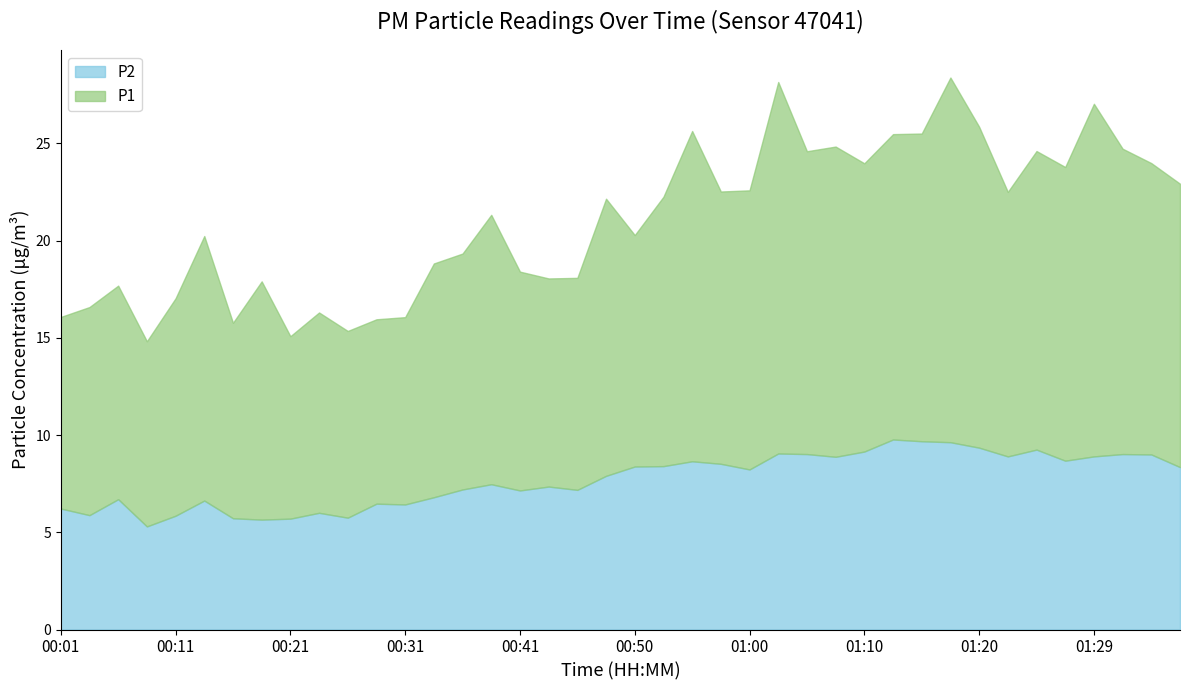

Which series has the largest range (max minus min)?

P1